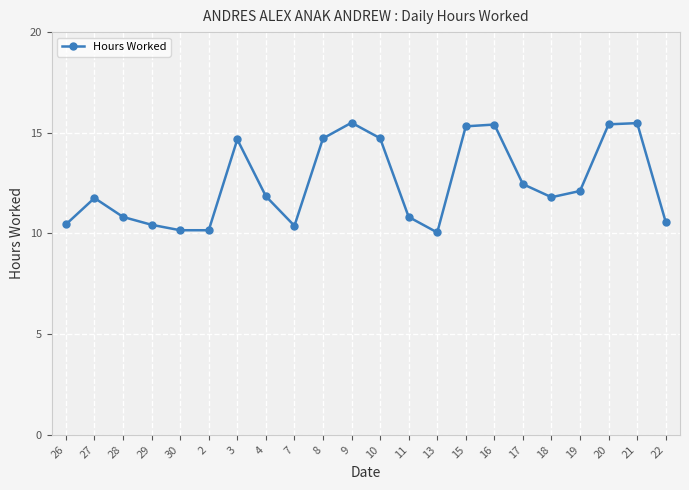

Read the value at 3.

14.7